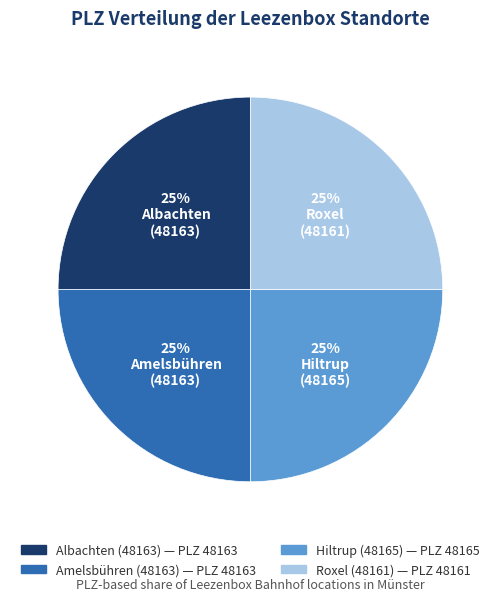

How many segments does this pie chart have?

4